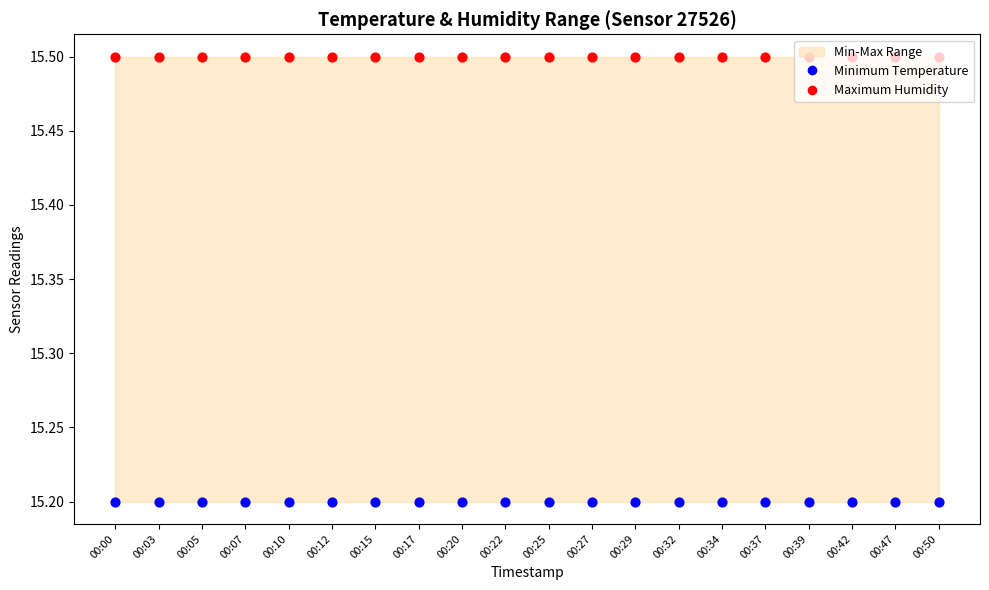

At which category is the sum across all series the highest?

00:00